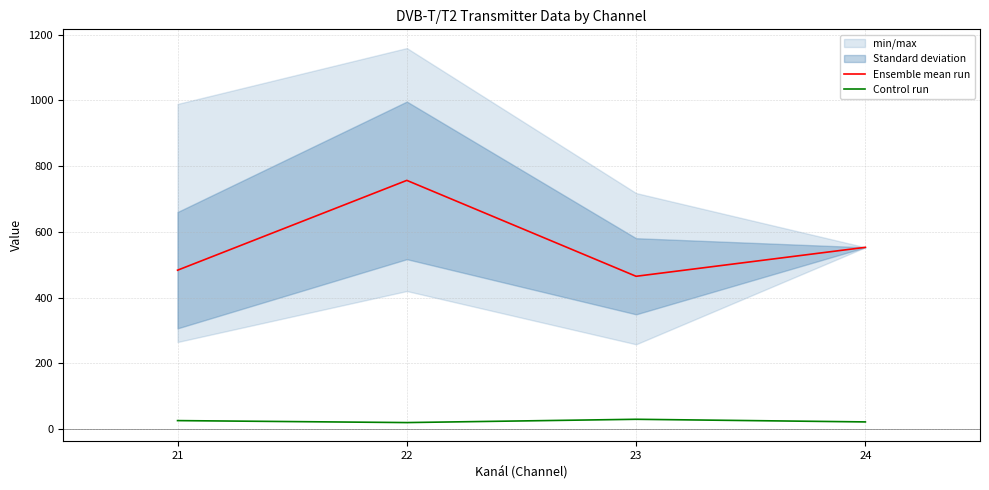

Is this an area chart (filled region under the line)?

No